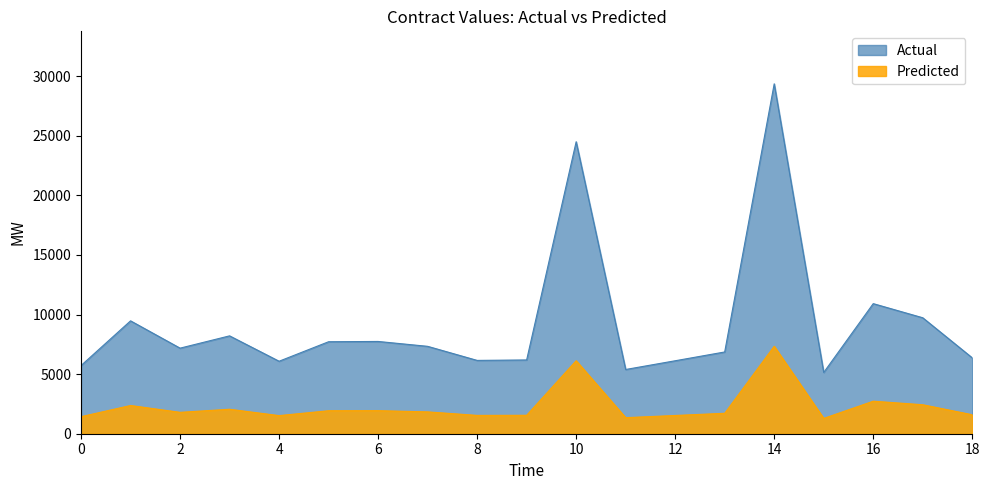

Which series has the widest spread of values?

Actual